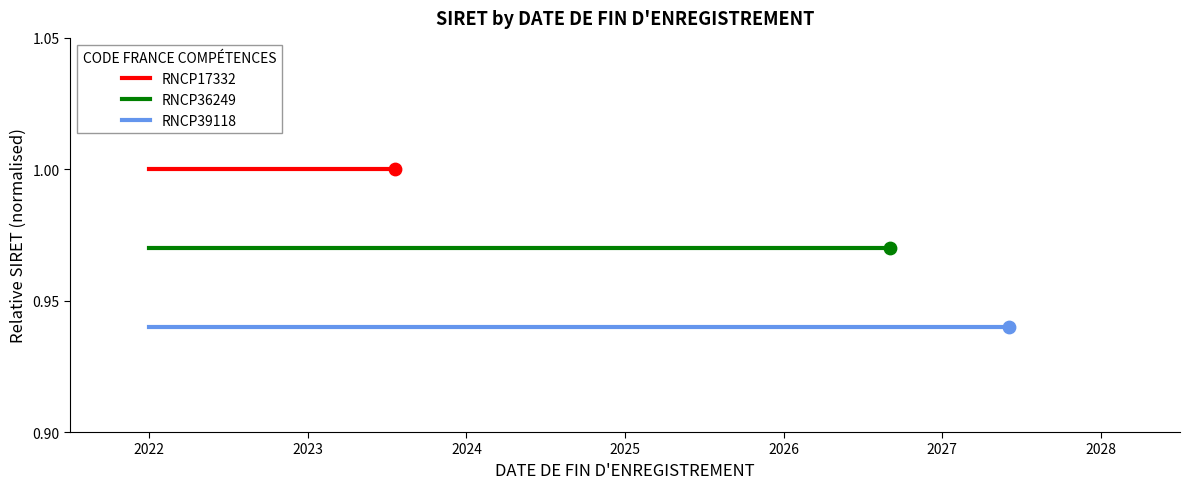

What are all the series names shown in the legend?

RNCP17332, RNCP36249, RNCP39118